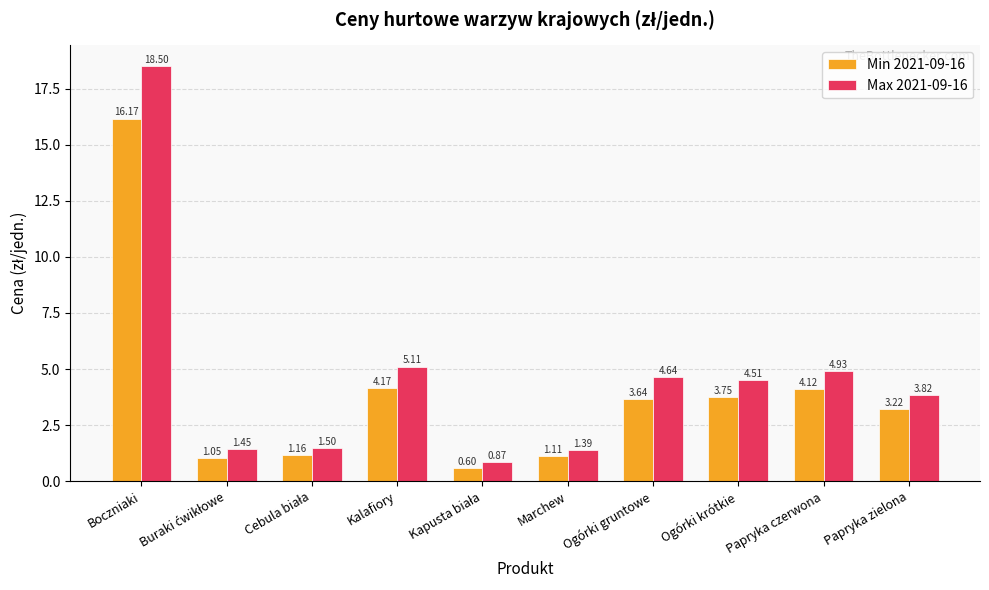

What is the sum of all Max 2021-09-16 values?

46.7